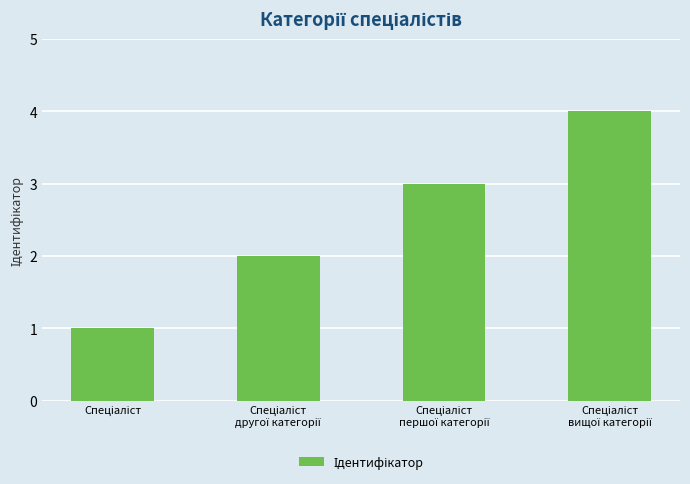

What is the maximum value shown in the chart?

4